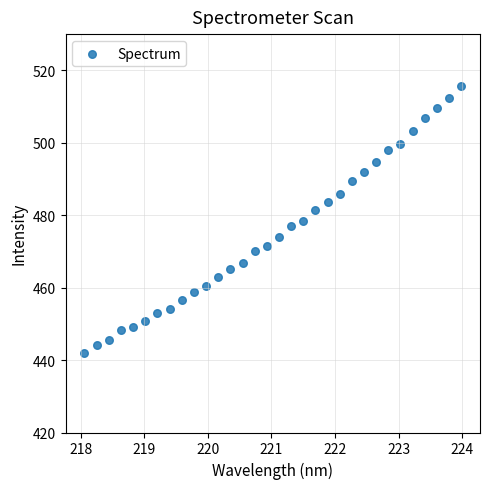

What is the range of Y values (max minus min)?

73.7